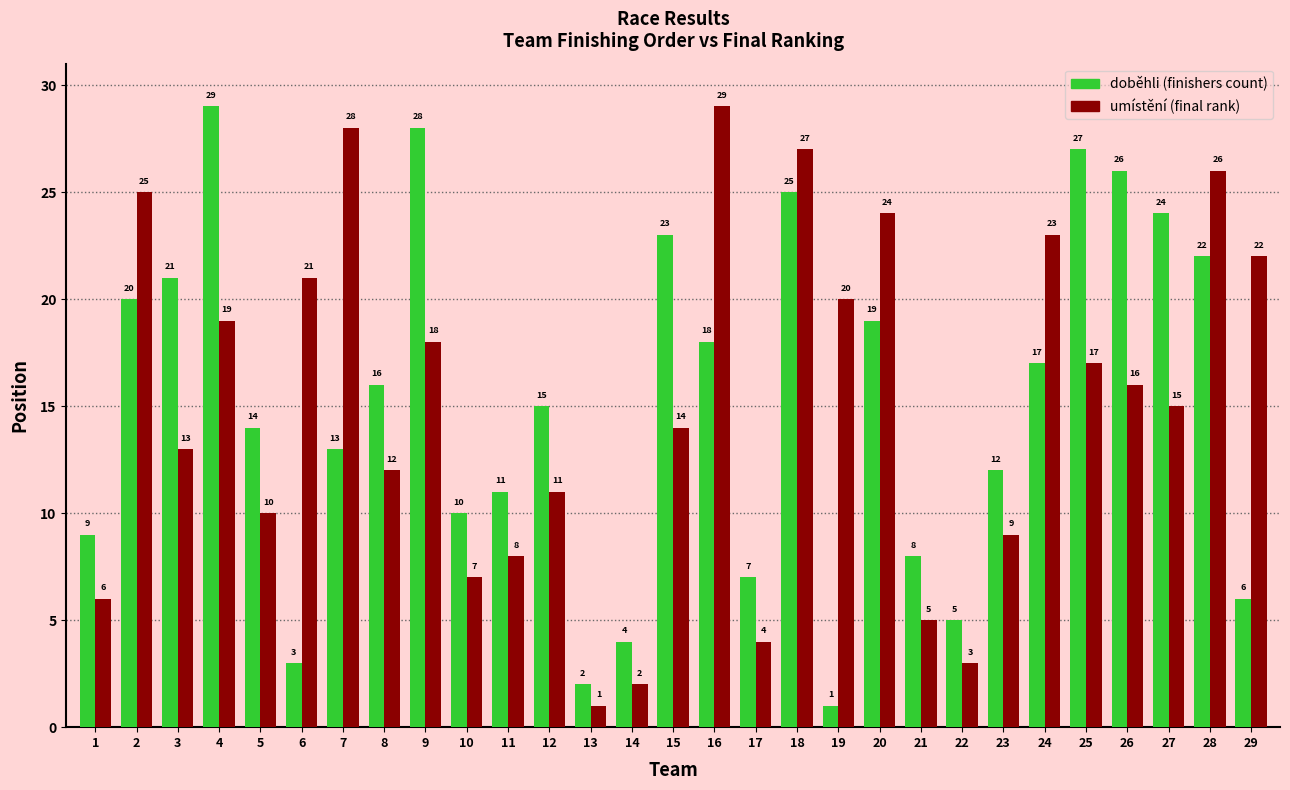

Count the number of categories in the chart.

29